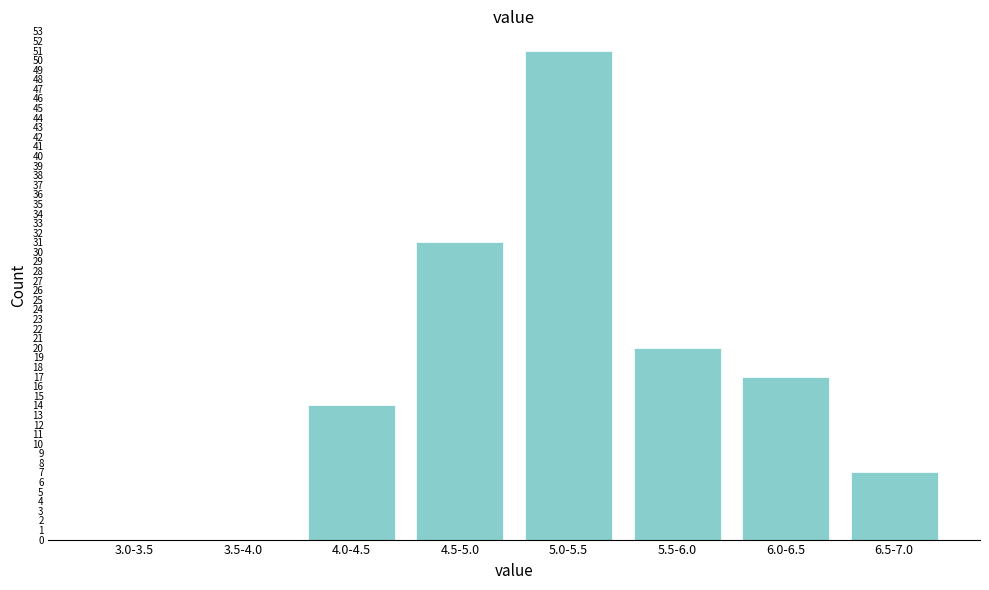

Reading right to left, extract all data points from this chart.

6.5-7.0=7	6.0-6.5=17	5.5-6.0=20	5.0-5.5=51	4.5-5.0=31	4.0-4.5=14	3.5-4.0=0	3.0-3.5=0